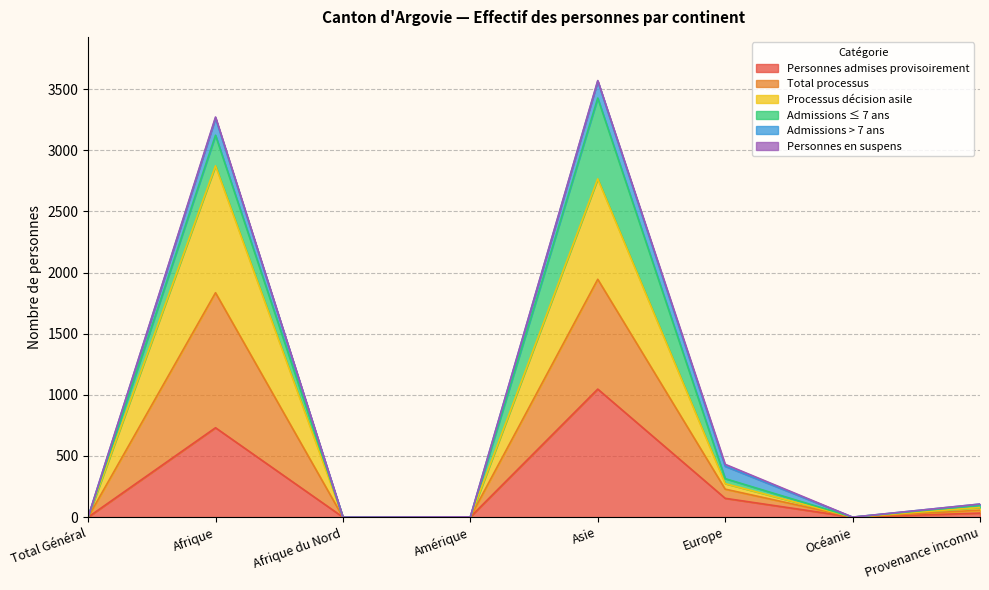

True or false: Total processus and Processus décision asile intersect in this chart.

False